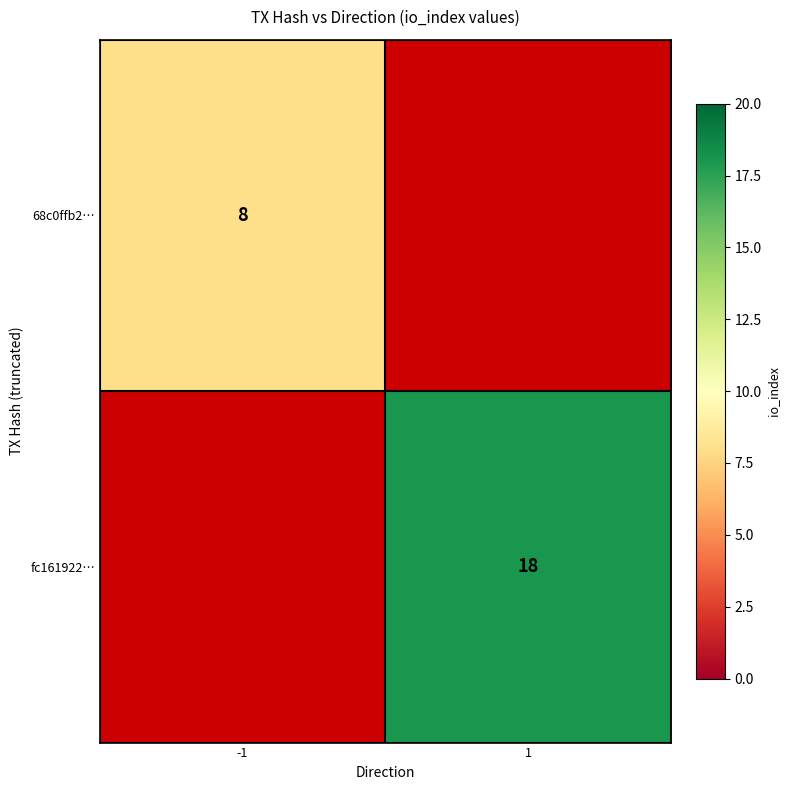

The value of fc161922… at 1 is 26.4. True or false?

False